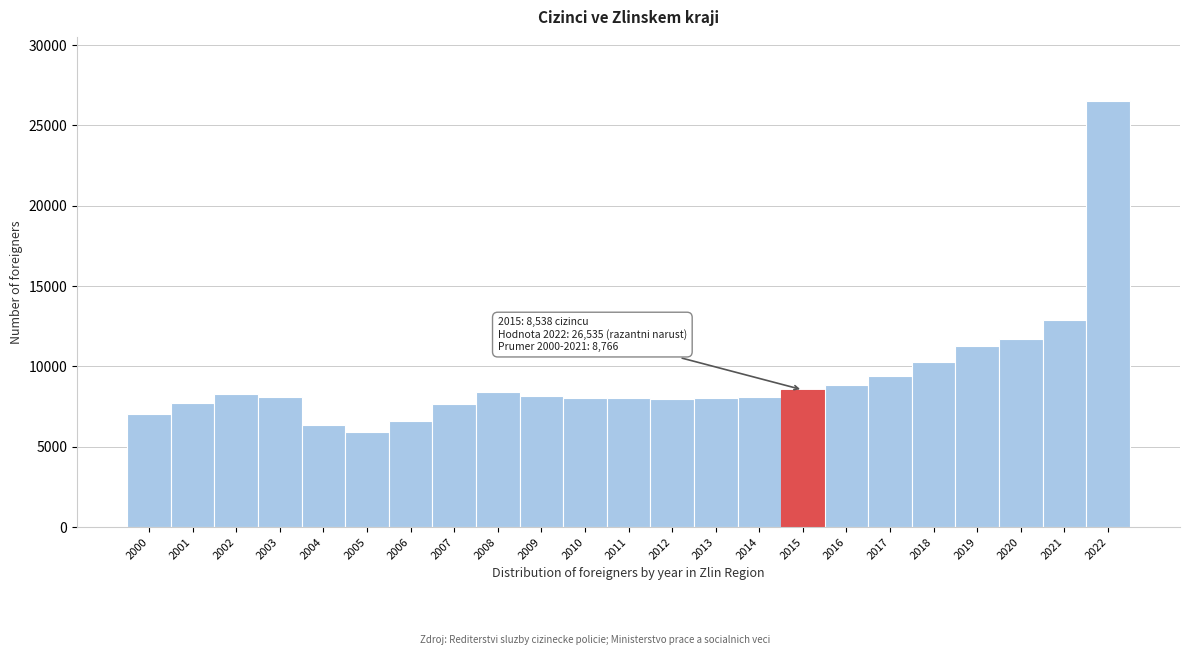

What is the sum of all values?

213771